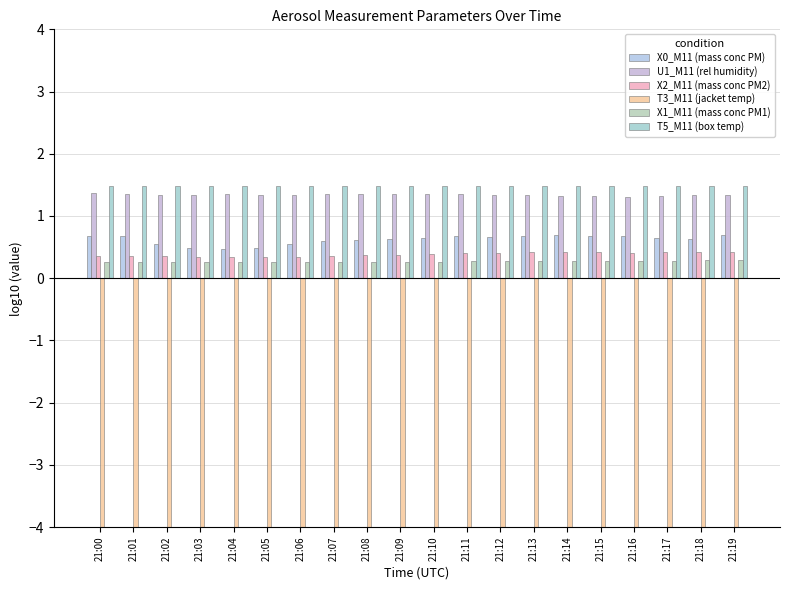

Is it true that T5_M11 (box temp) equals 1.5 at 21:11?

True